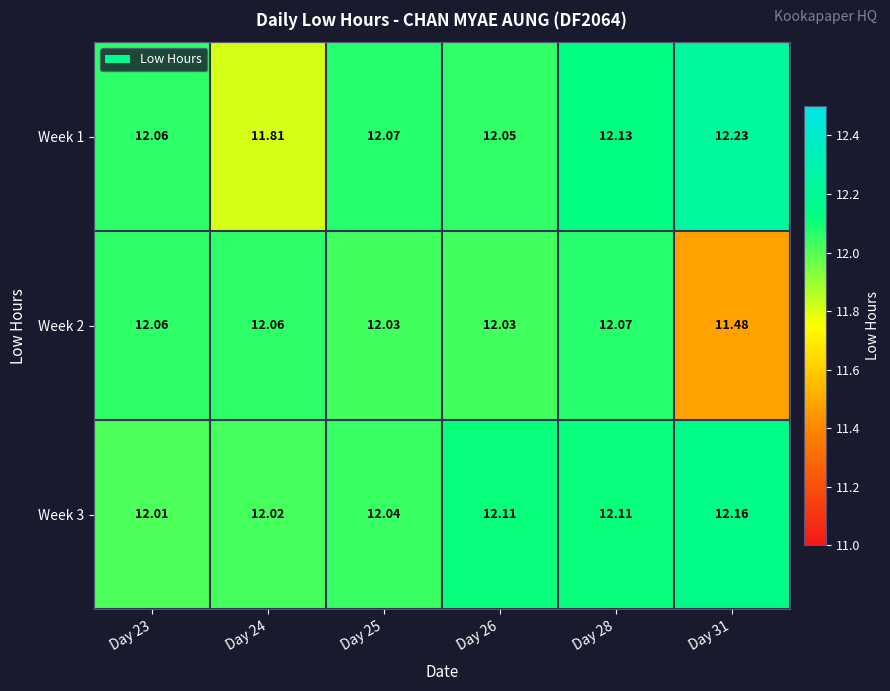

Is the value of Week 2 at Day 24 greater than the value of Week 3 at Day 26?

No